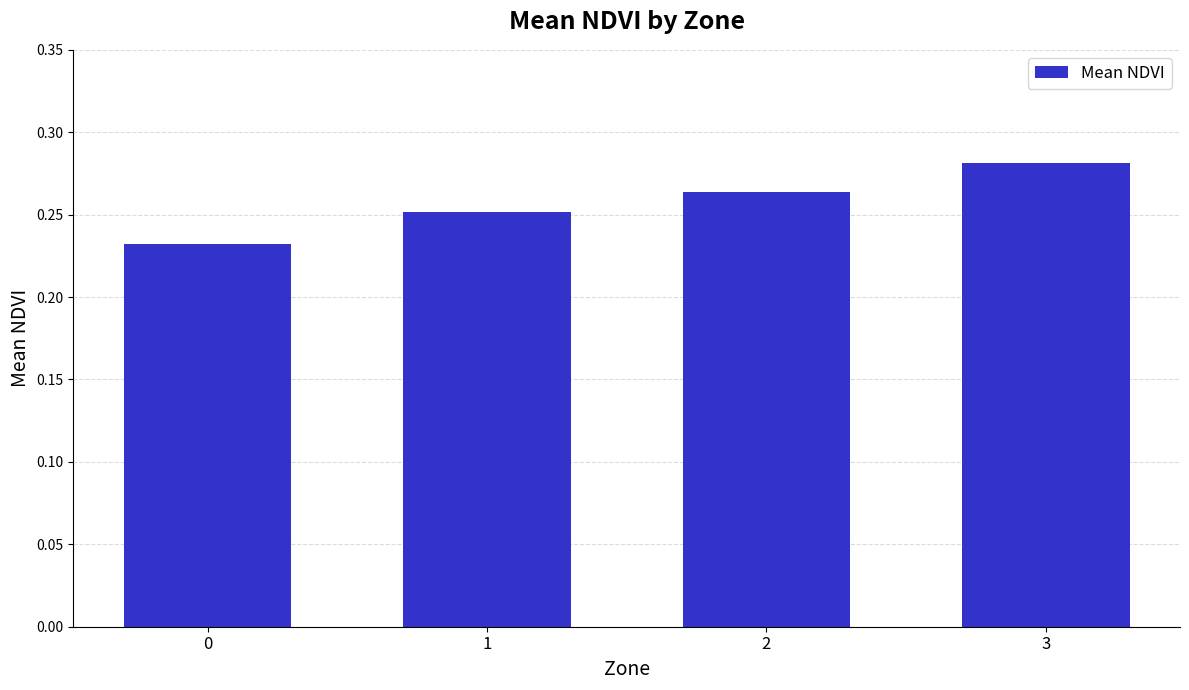

Which has a higher value, 1 or 2?

2